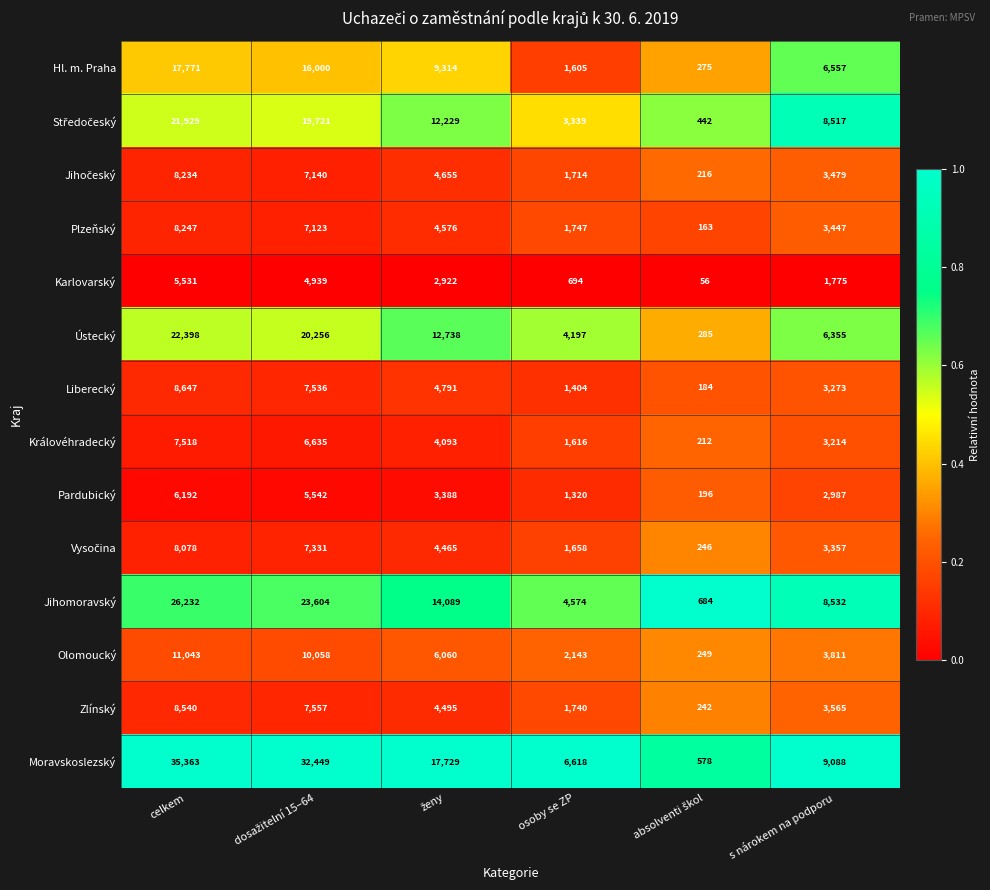

What is the total value across all series at s nárokem na podporu?

67957